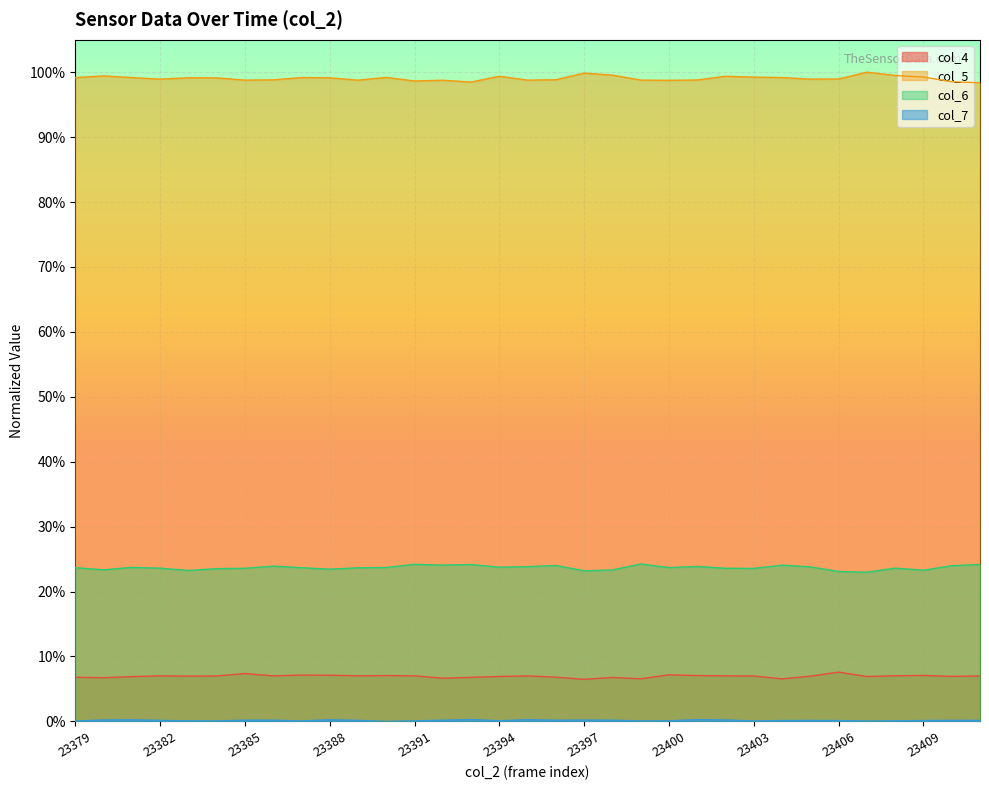

True or false: col_6 and col_7 intersect in this chart.

False